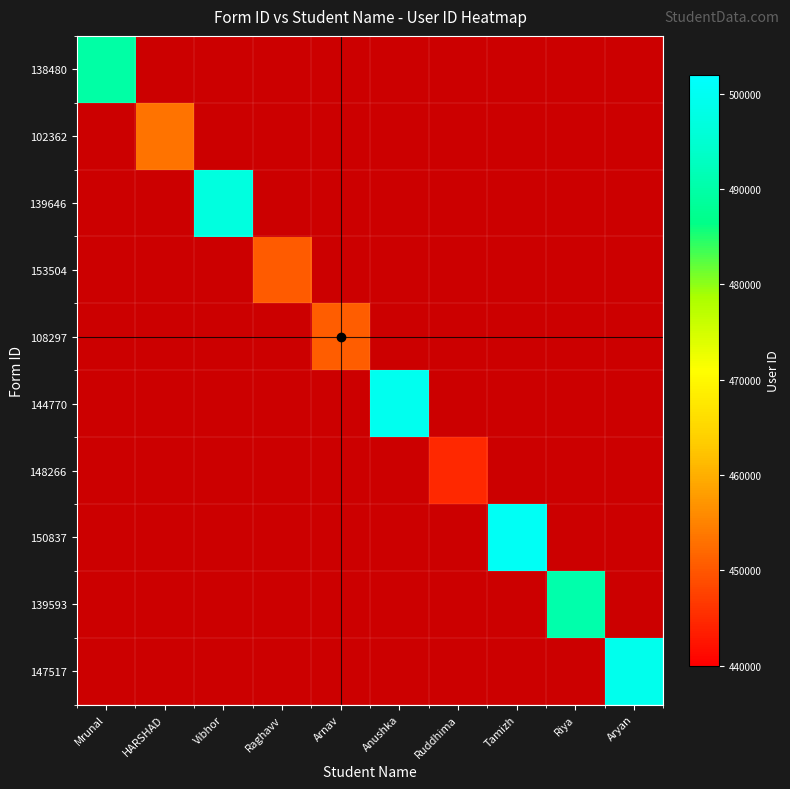

At how many categories does at least one series exceed 457069?

6